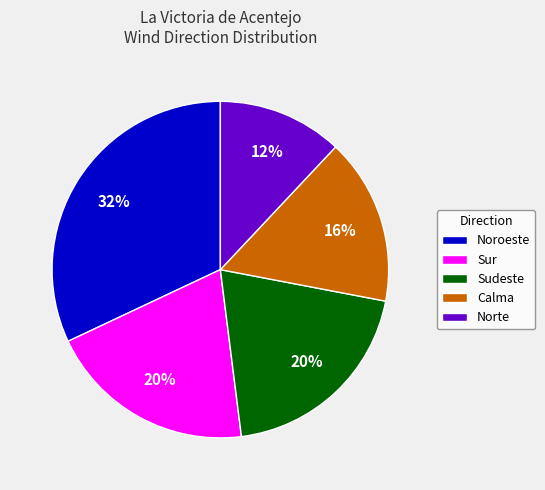

True or false: Noroeste accounts for 32% of the total.

True